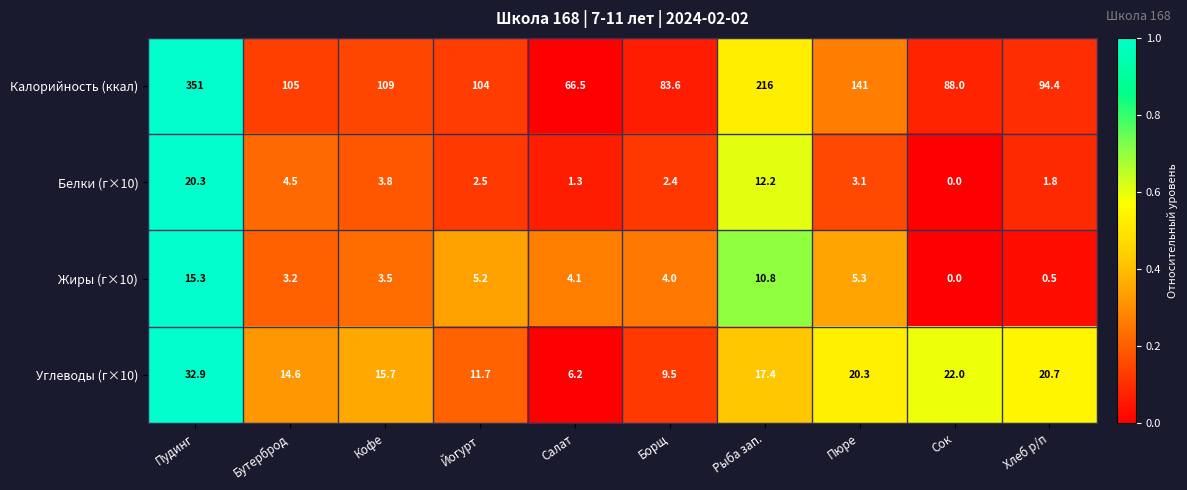

What is the difference between the maximum and minimum values in the Калорийность (ккал) series?

284.5